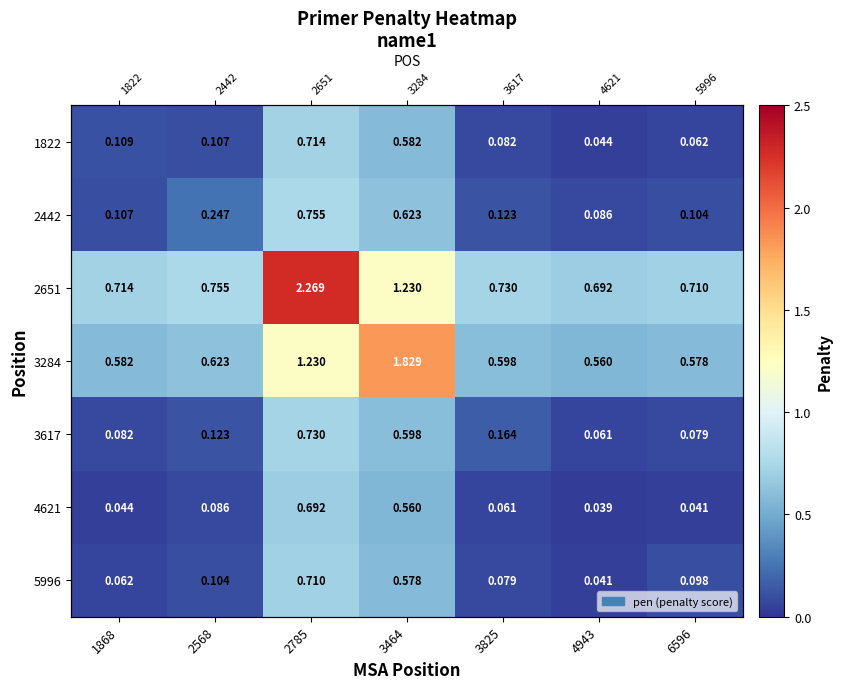

What is the spread (max minus min) of values at 2568?

0.7